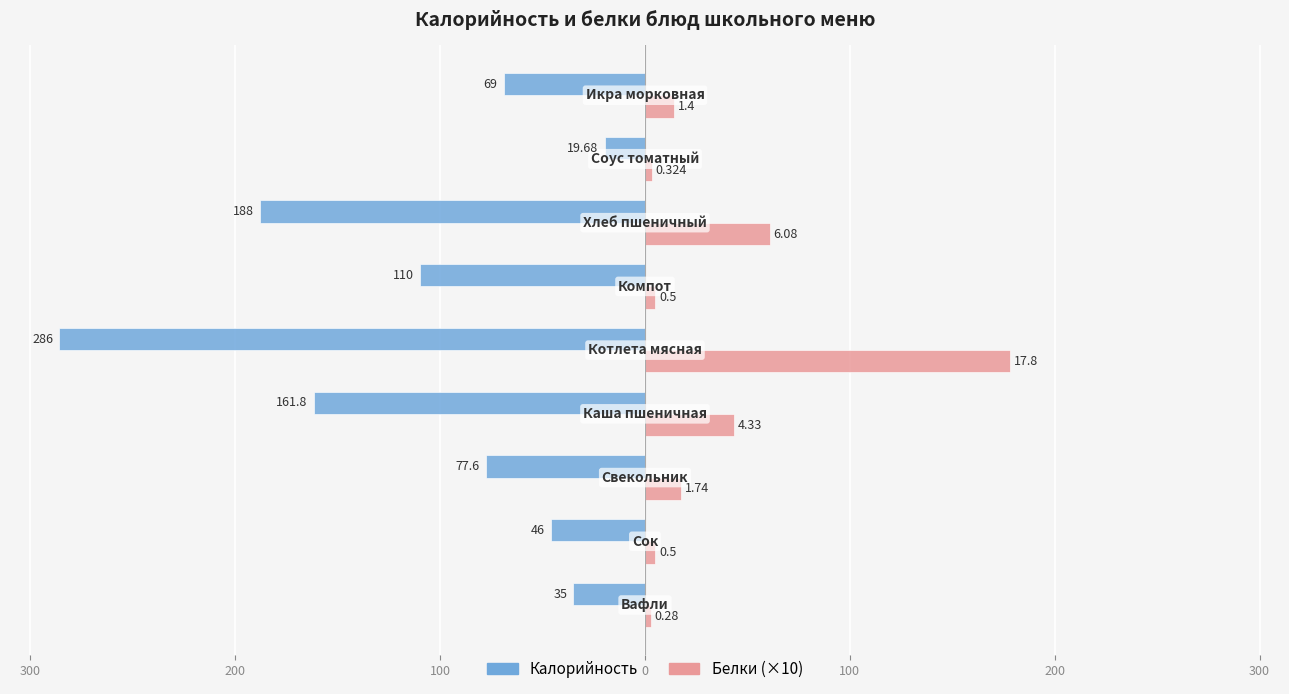

What is the sum of all Белки (×10) values?

329.5